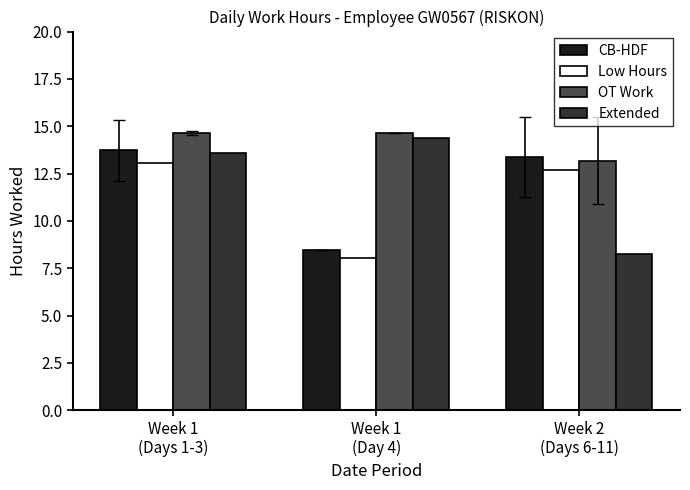

Where is Extended nearest to the value 11?

Week 1
(Days 1-3)